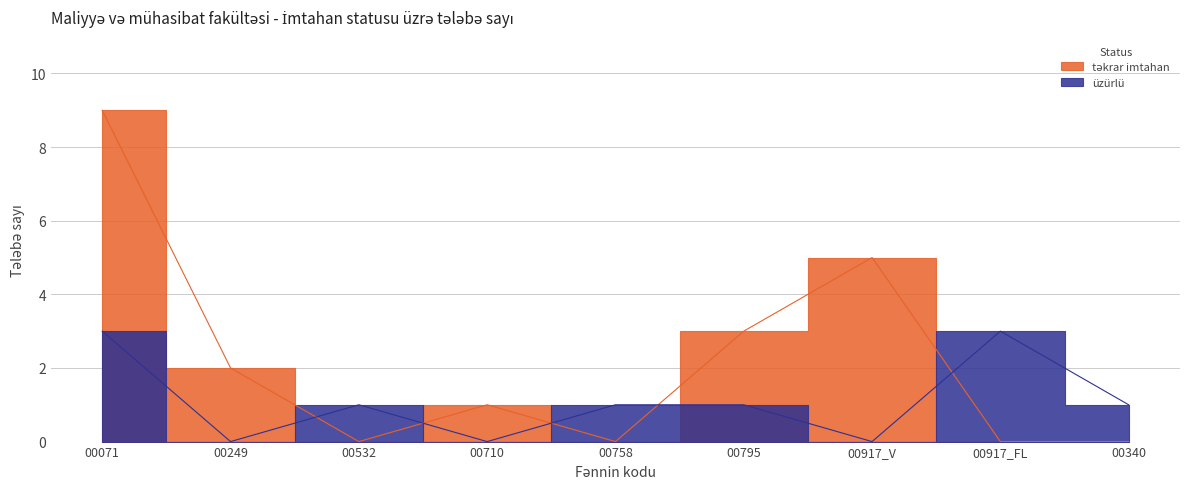

What is the label of the 2nd point from the left?

00249